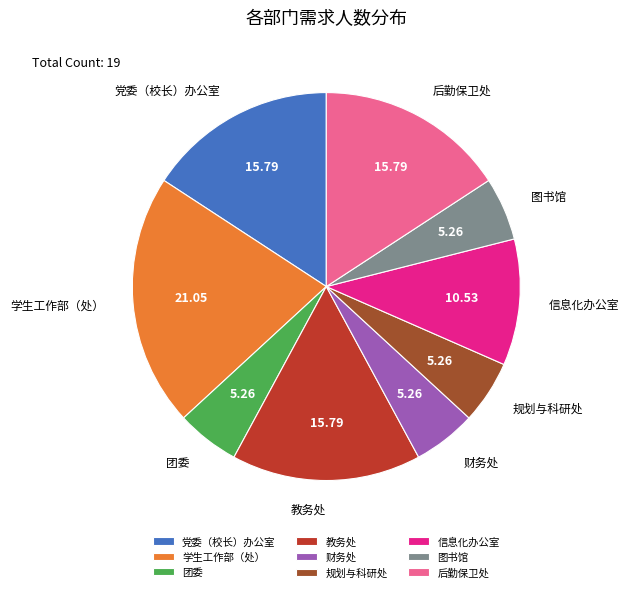

Combined, do 学生工作部（处） and 教务处 account for over 50%?

No